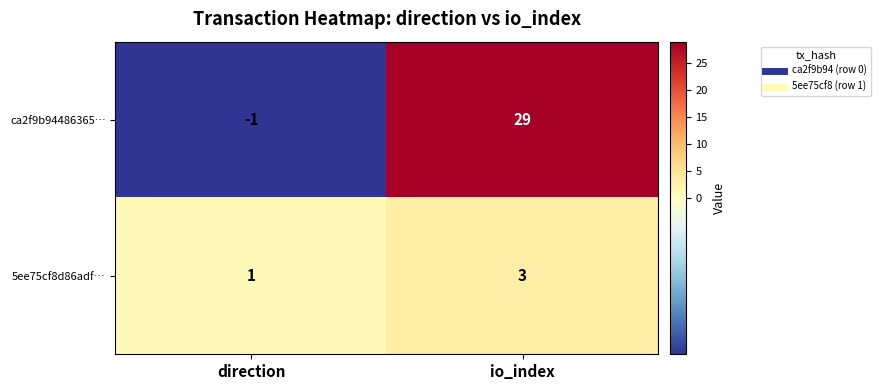

Reading right to left, transcribe all the data shown in this chart.

ca2f9b94486365…: 29	-1
5ee75cf8d86adf…: 3	1